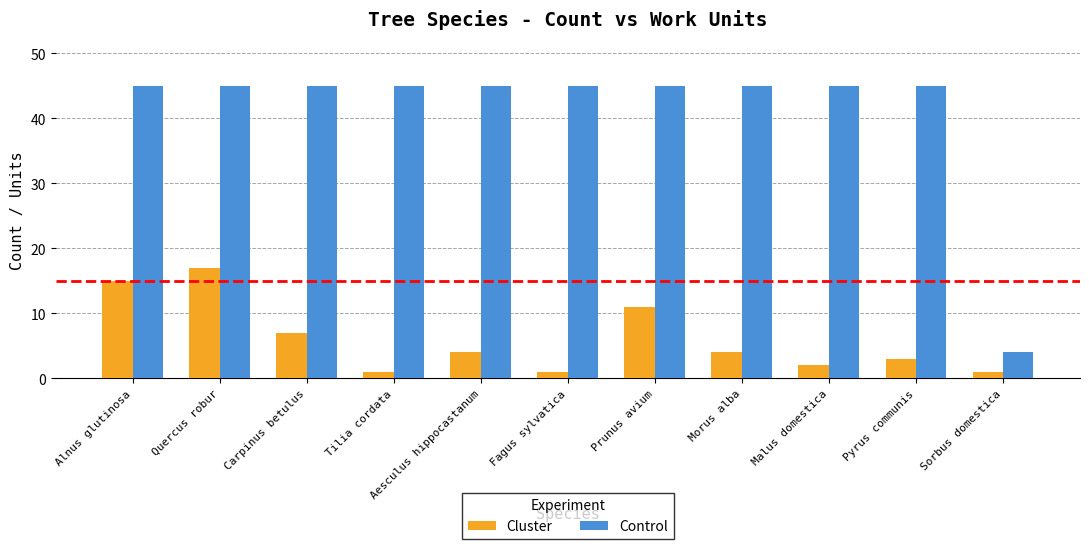

True or false: Cluster has a value of 1 at Fagus sylvatica.

True